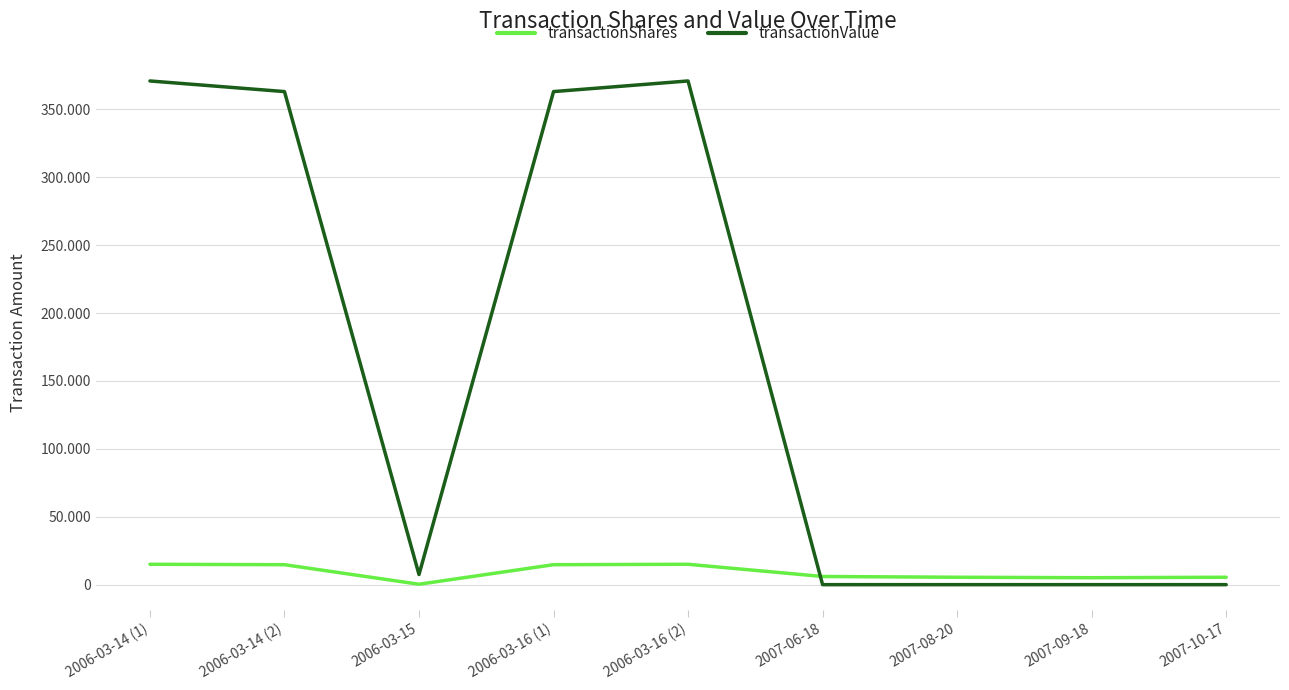

How many interior local peaks does the transactionShares series have?

1